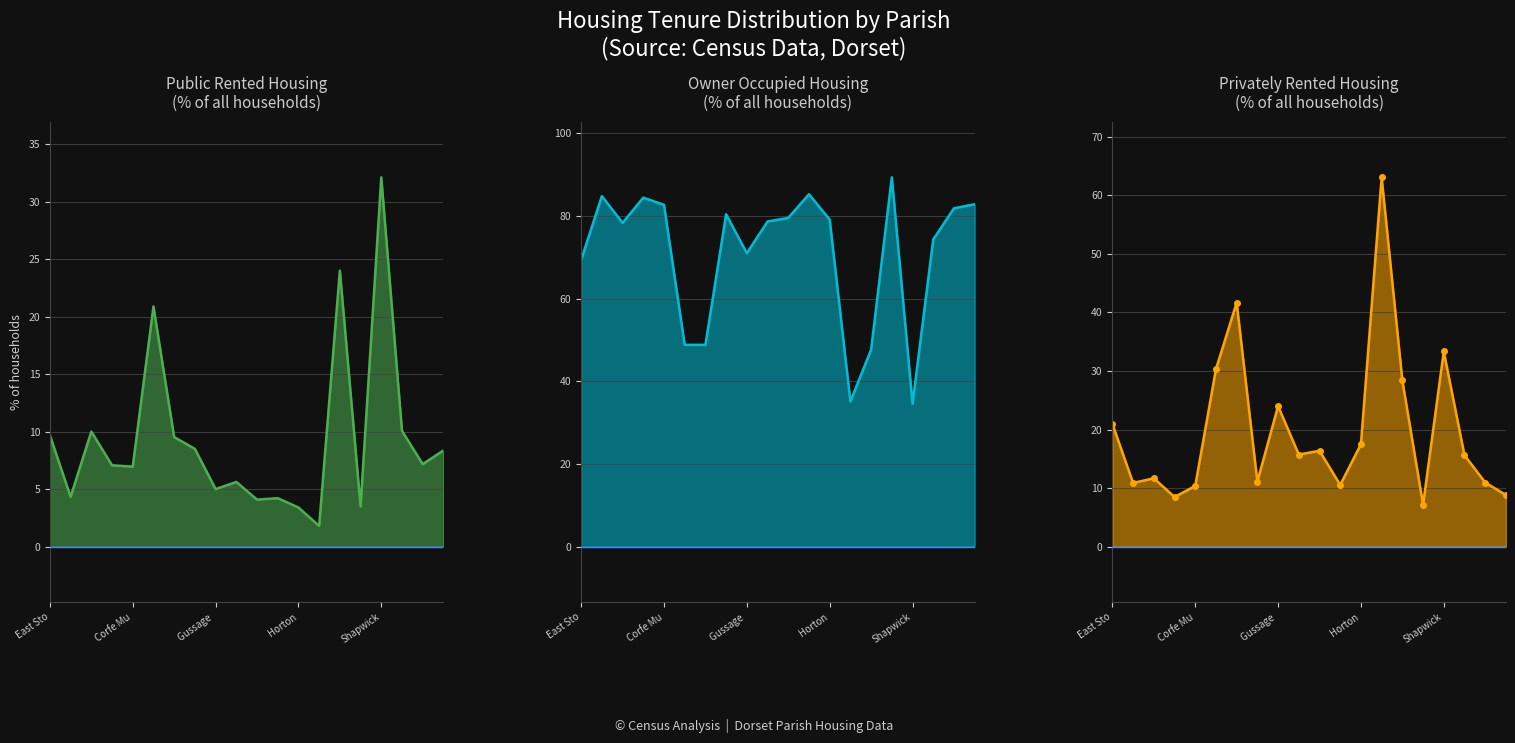

What is the maximum value for % of households privately rented line?

63.1